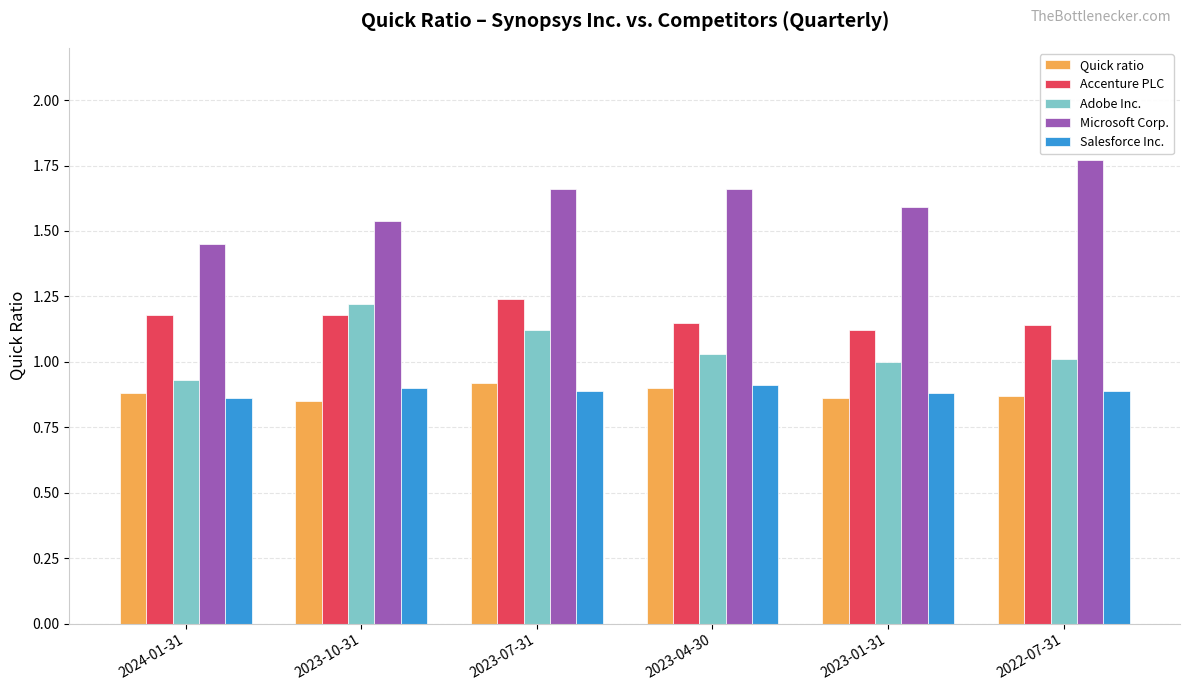

What is the value of the Microsoft Corp. bar at the 5th from the left?

1.6